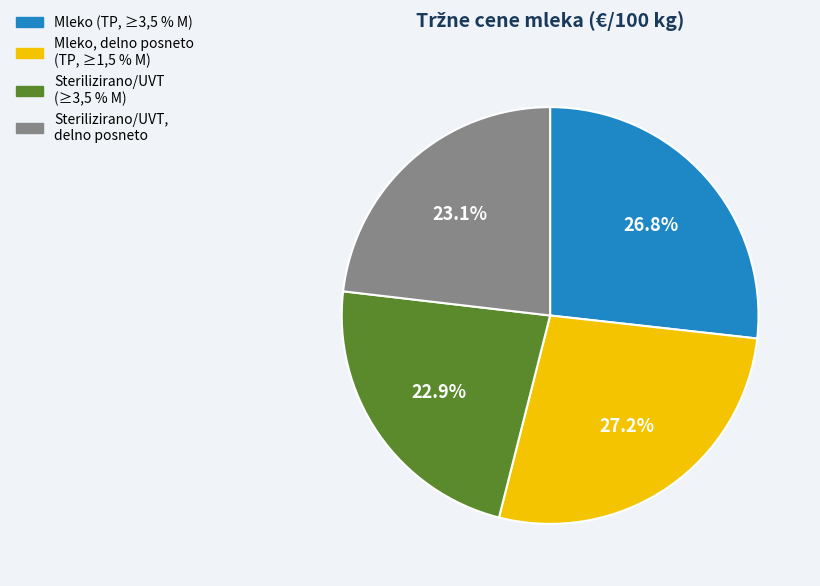

To the nearest percent, what portion does Mleko (TP, ≥3,5 % M) represent?

27%